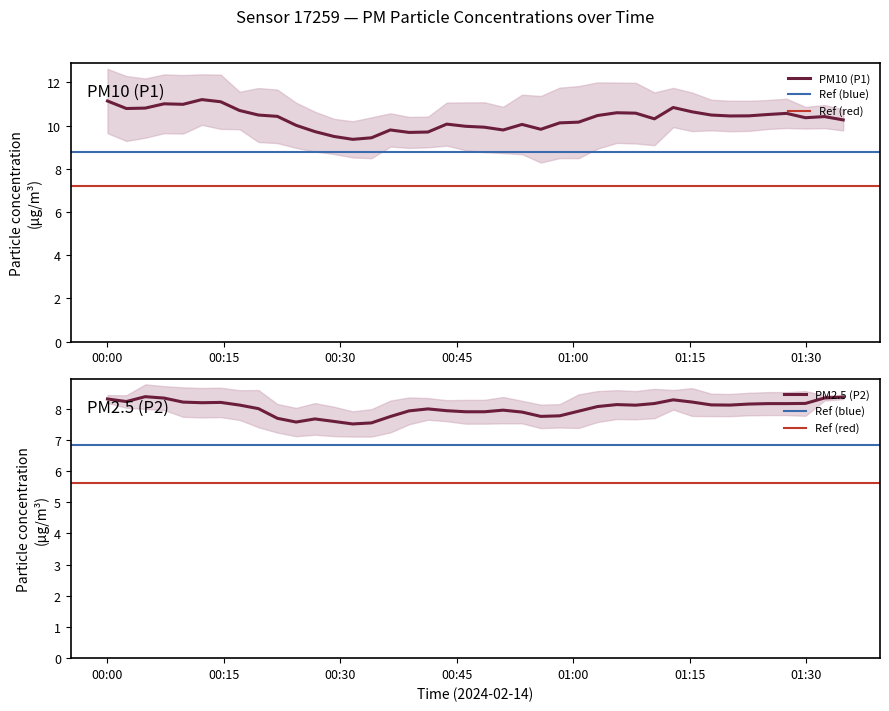

The P1 series shows 10.8 at 2024-02-14T00:19:28. True or false?

True